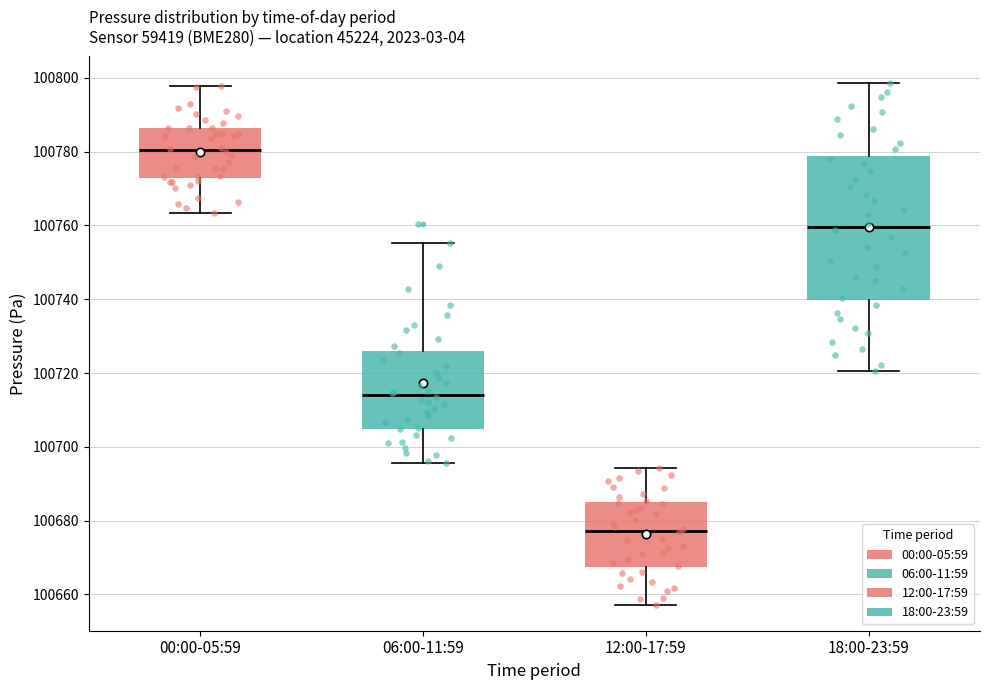

Reading left to right, transcribe this box plot: for each box, give where its median line is, the range the box spans, and where its two whiskers end, as read against the y-axis. The values are not printed on the chart, so give them approximately, as read against the axis.

00:00-05:59: median 100780, box 100772 to 100786, whiskers 100764 to 100798
06:00-11:59: median 100714, box 100704 to 100726, whiskers 100696 to 100756
12:00-17:59: median 100678, box 100668 to 100684, whiskers 100658 to 100694
18:00-23:59: median 100760, box 100740 to 100778, whiskers 100720 to 100798